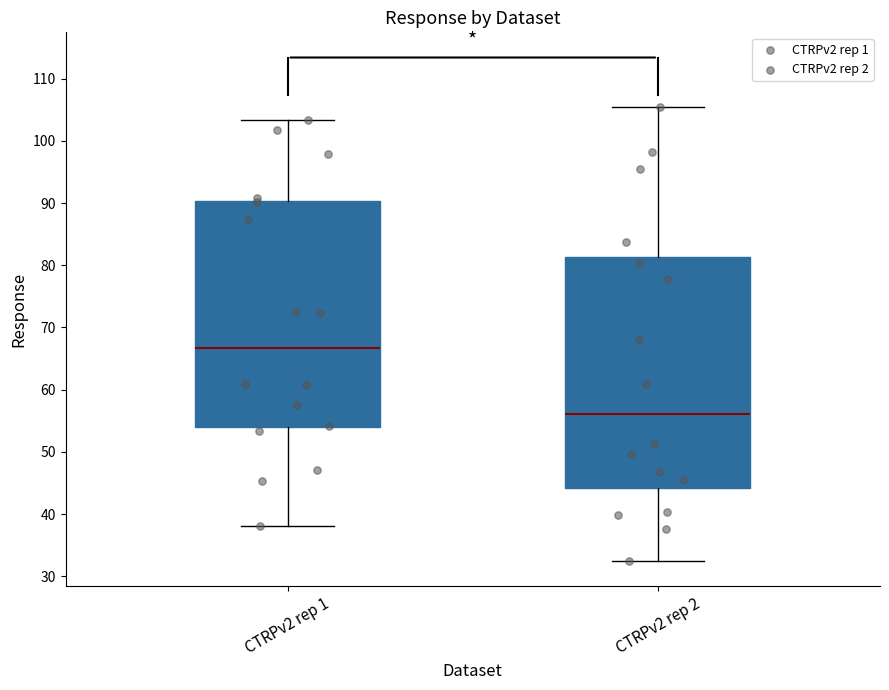

Reading left to right, read every box against the y-axis: the position of its median line, the range the box covers, and the ends of its whiskers. The values are not printed on the chart, so give them approximately, as read against the axis.

CTRPv2 rep 1: median 67, box 54 to 90, whiskers 38 to 103
CTRPv2 rep 2: median 56, box 44 to 81, whiskers 32 to 105